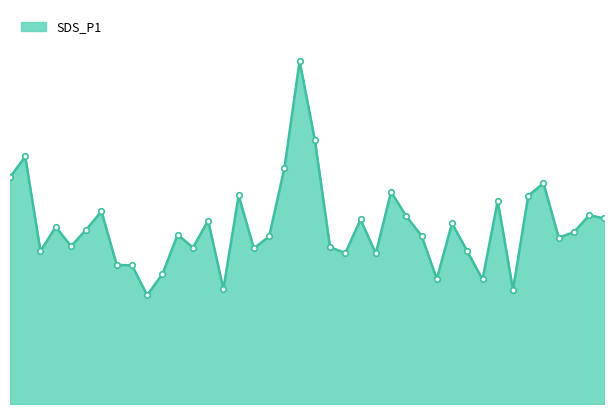

What is the label of the 29th point from the left?

01:10